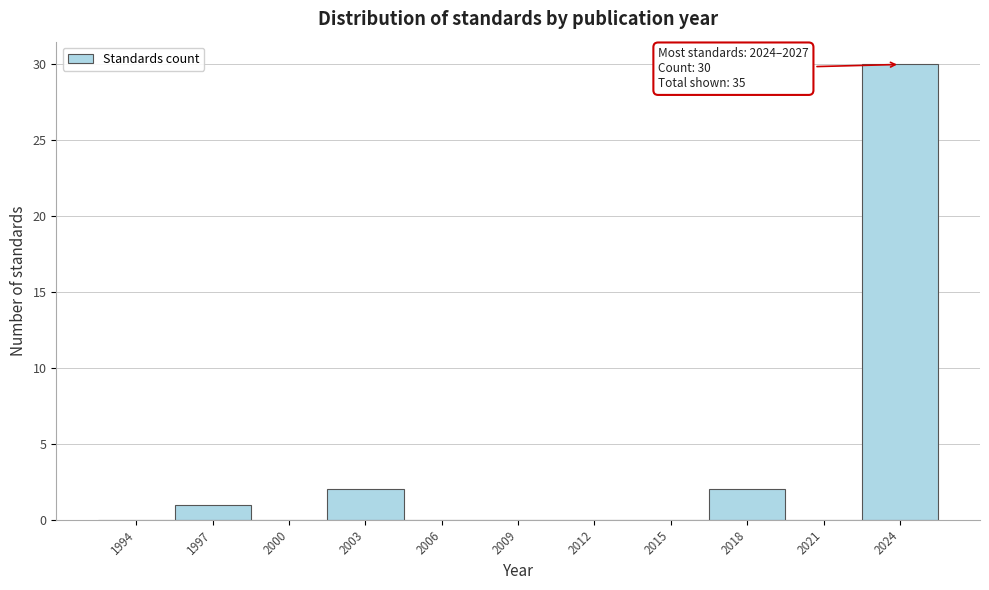

Reading left to right, extract all data points from this chart.

1994=0	1997=1	2000=0	2003=2	2006=0	2009=0	2012=0	2015=0	2018=2	2021=0	2024=30